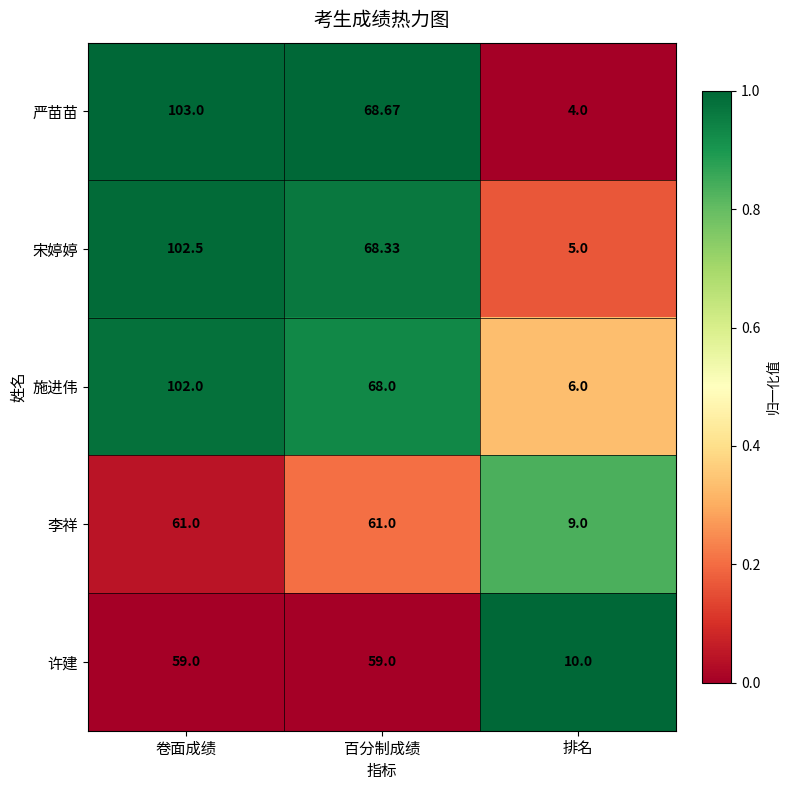

At which label does 宋婷婷 first exceed 68?

卷面成绩